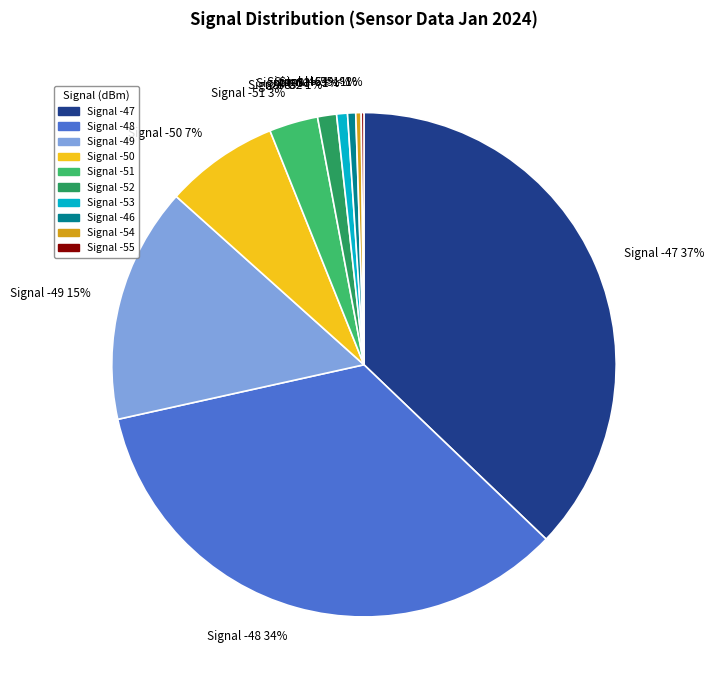

How many slices are in this pie chart?

10